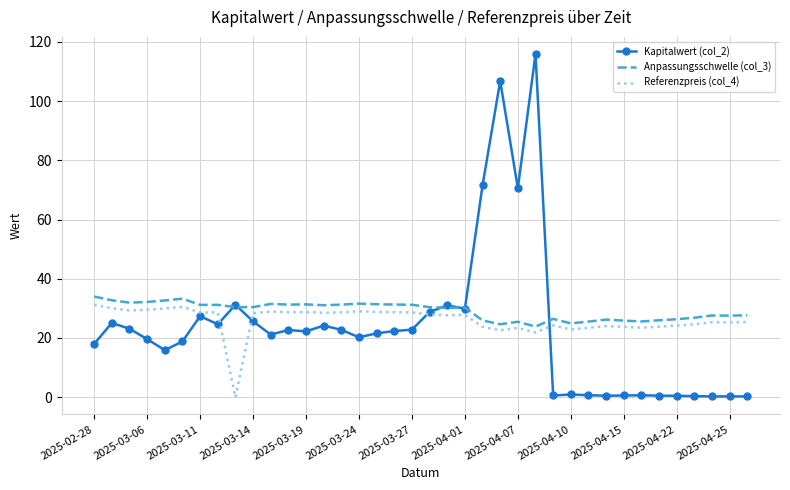

Which series has the largest range (max minus min)?

Kapitalwert (col_2)